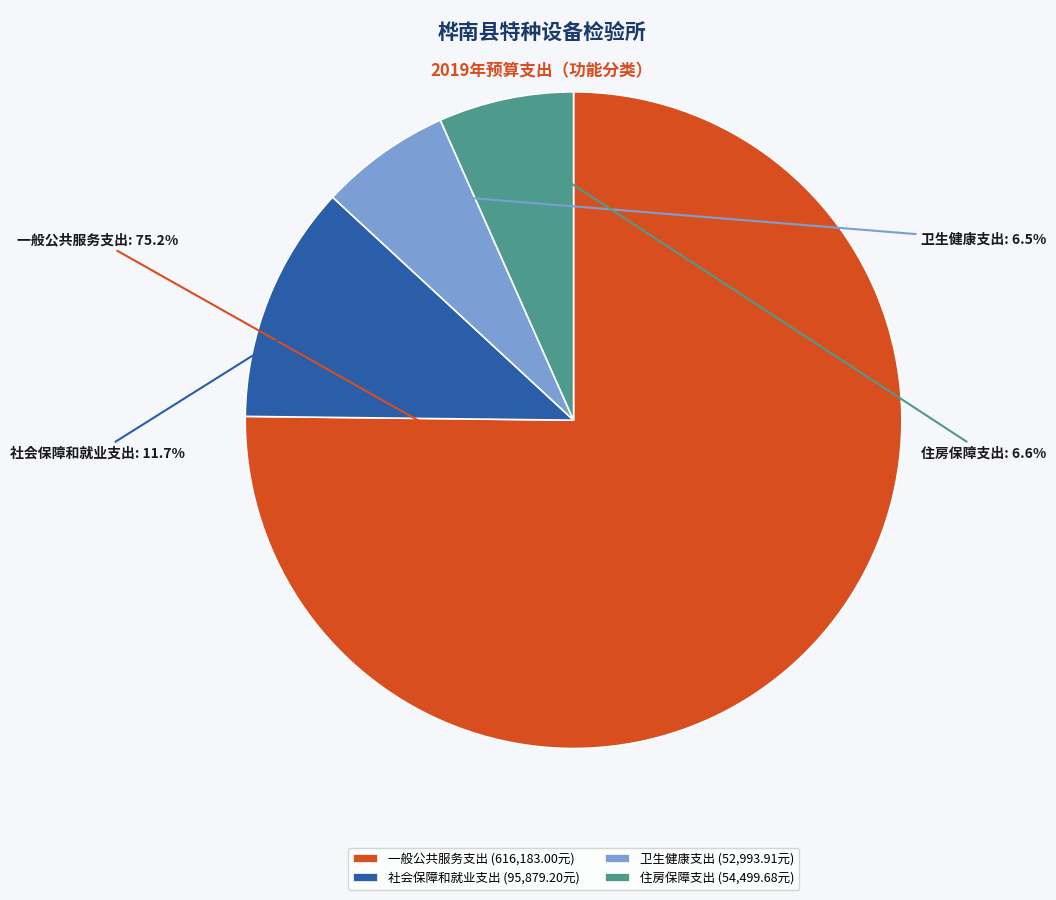

The 一般公共服务支出 slice represents 75% of the pie. True or false?

True